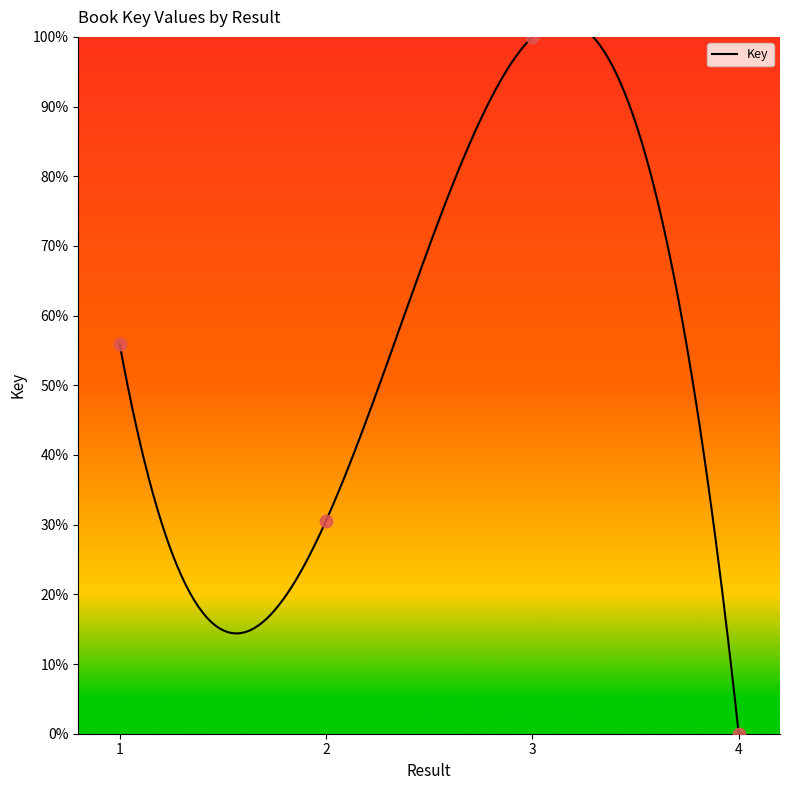

Approximately how many times larger is the value at 1 compared to 3?

0.6